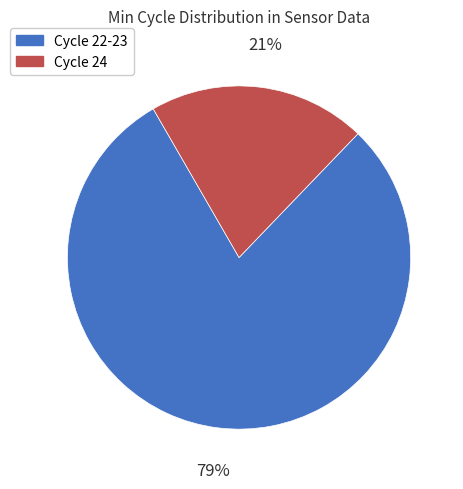

Which category has the smallest portion of the pie?

Cycle 24